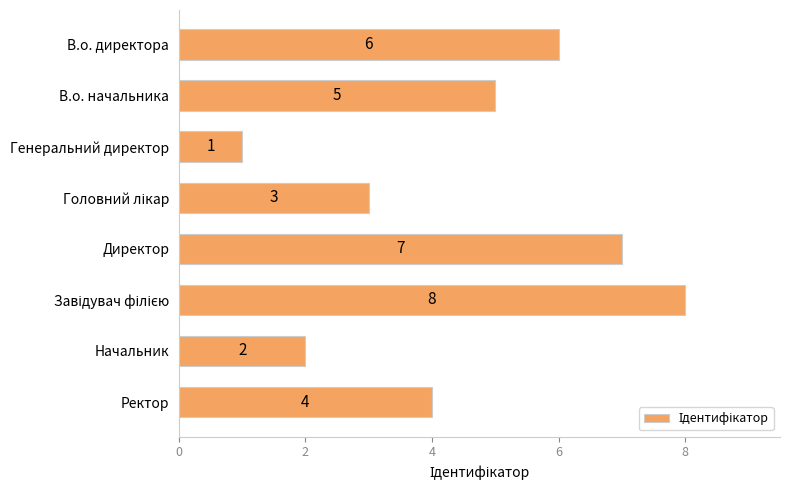

What is the sum of the values at В.о. начальника and Ректор?

9